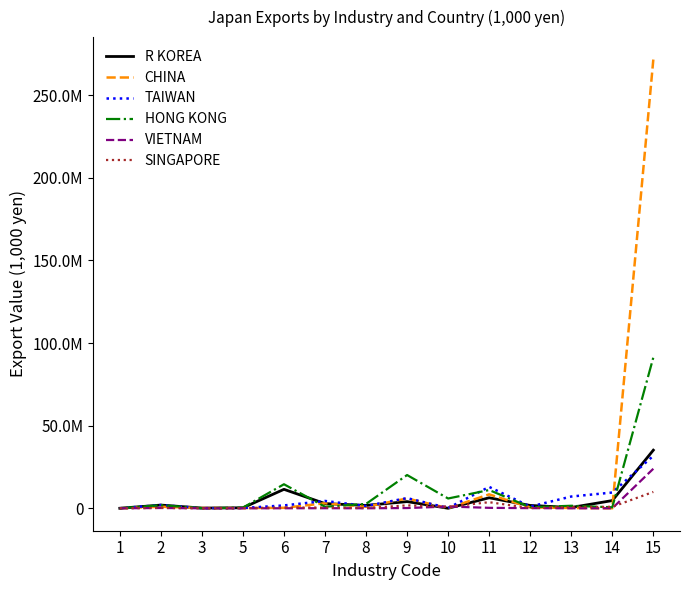

Is the value of HONG KONG at 12 greater than the value of VIETNAM at 7?

Yes